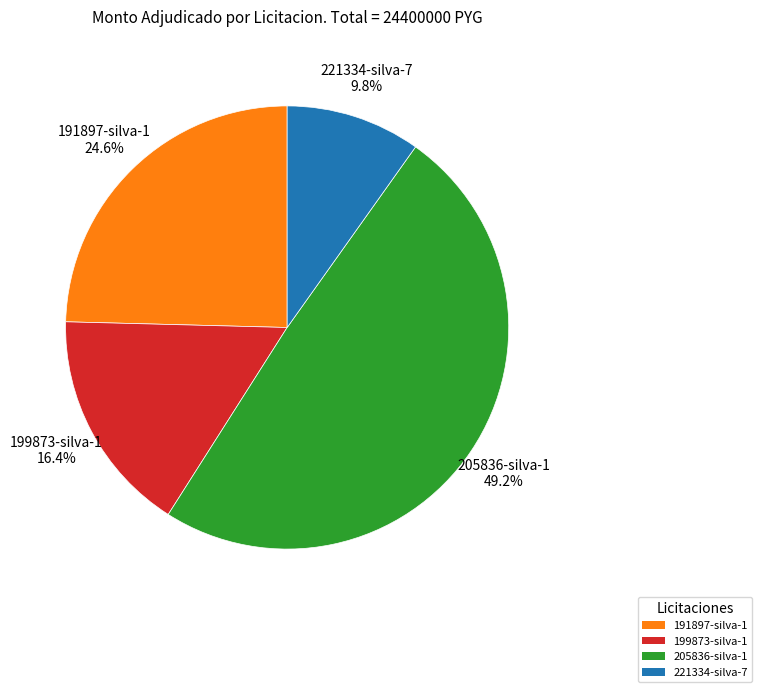

Does 221334-silva-7 represent more than half of the total?

No